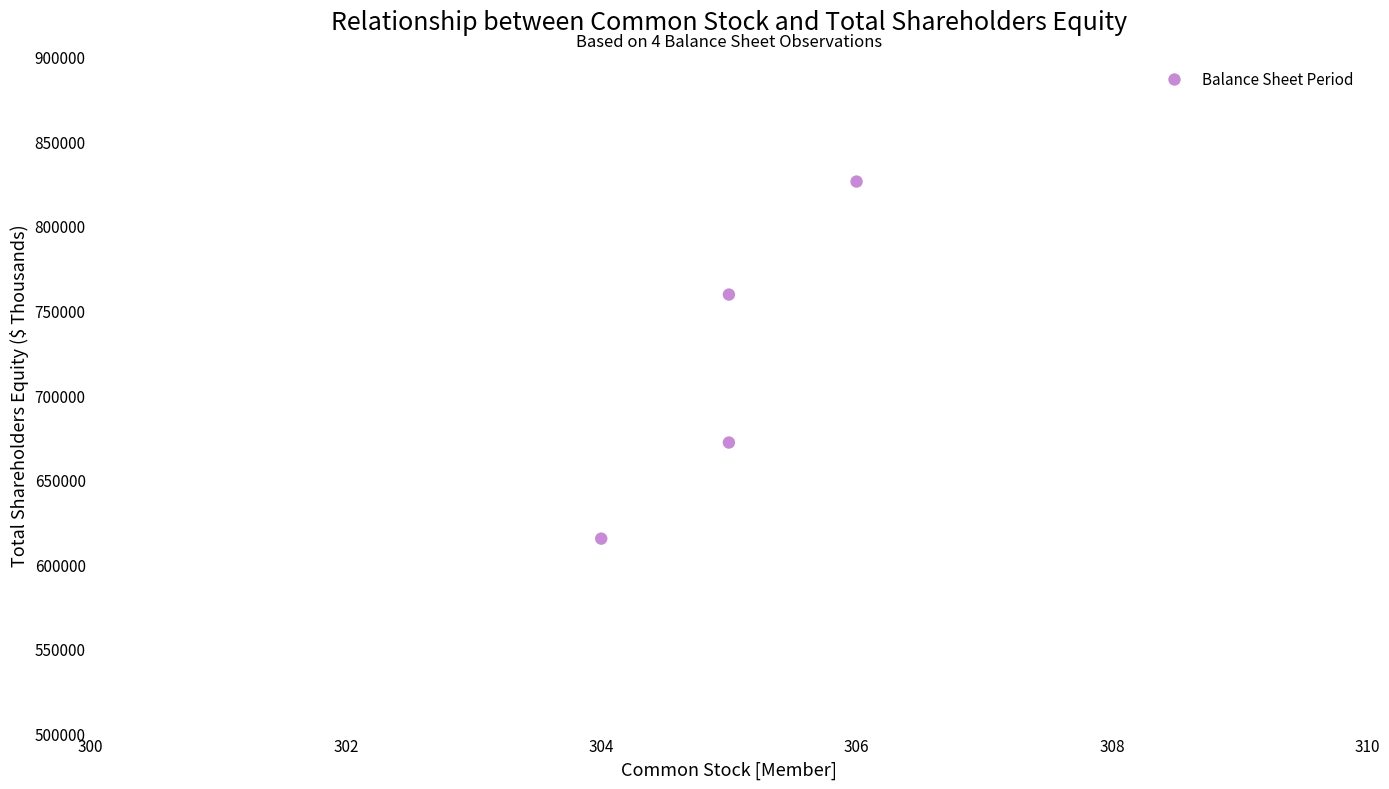

What Y value in the scatter plot is closest to 720665?

759410